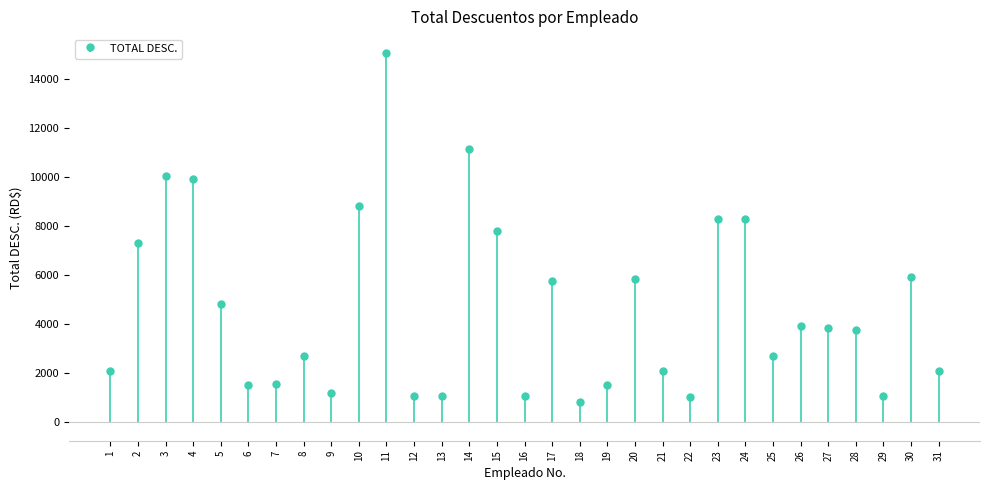

What is the value of the 22nd bar from the left?

1029.7